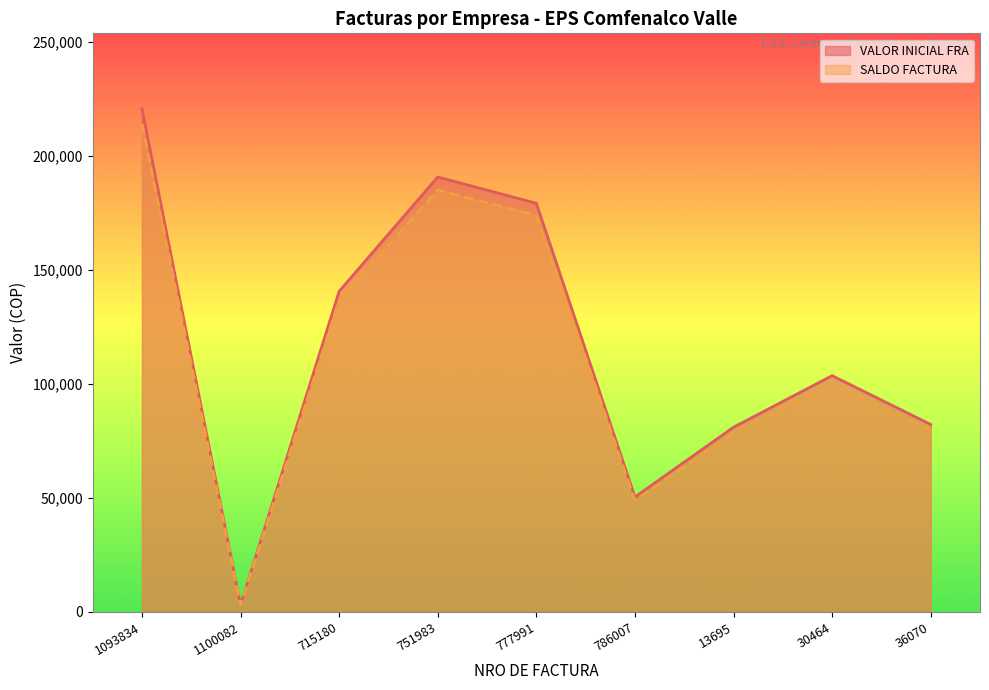

What is the smallest value displayed?

3007.0